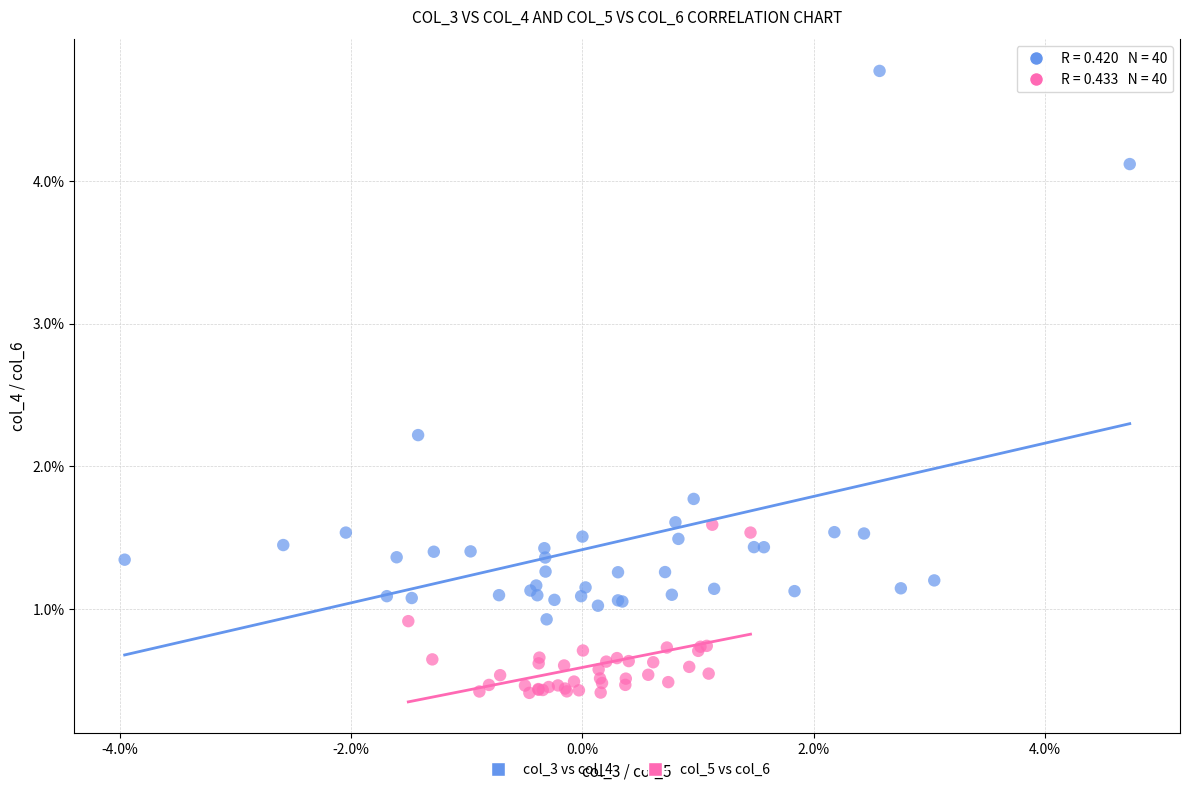

Which series contains the lowest Y value?

col_5 vs col_6